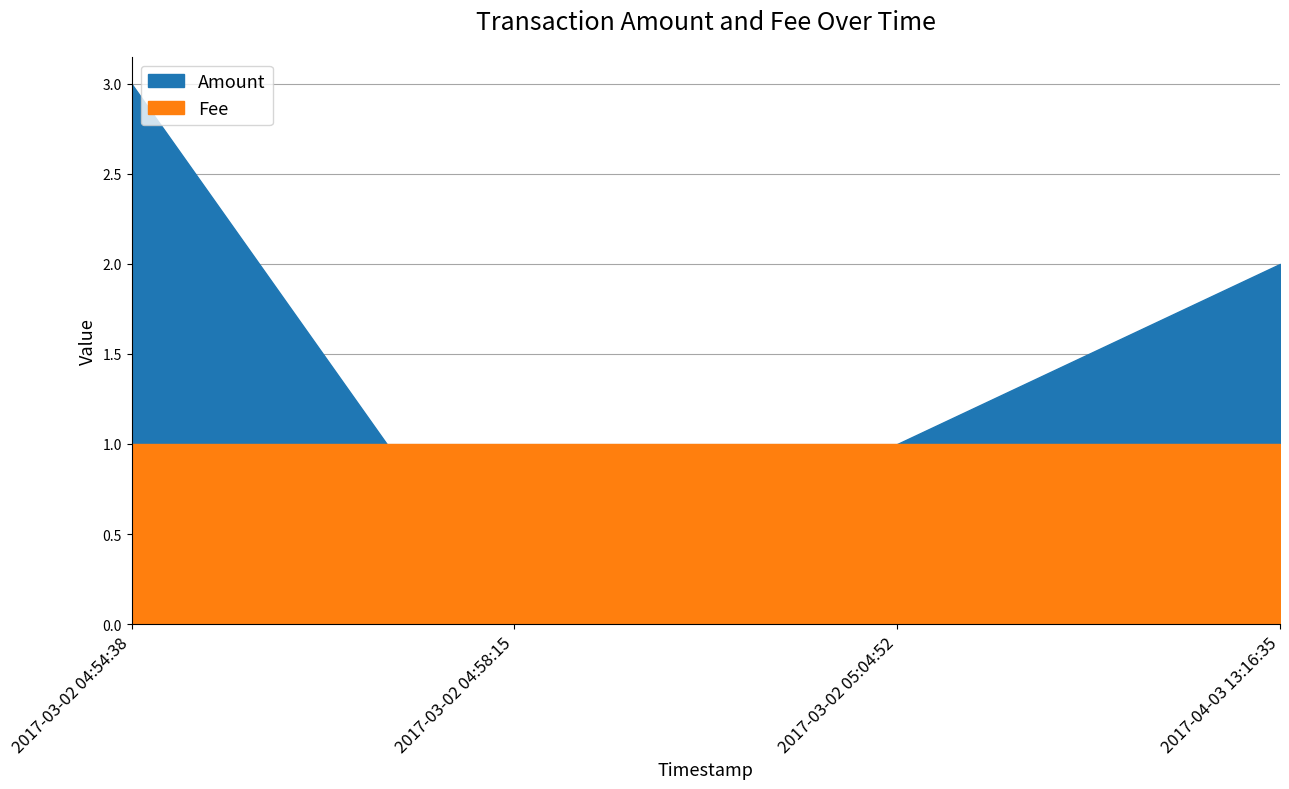

Does the chart have visible grid lines?

Yes